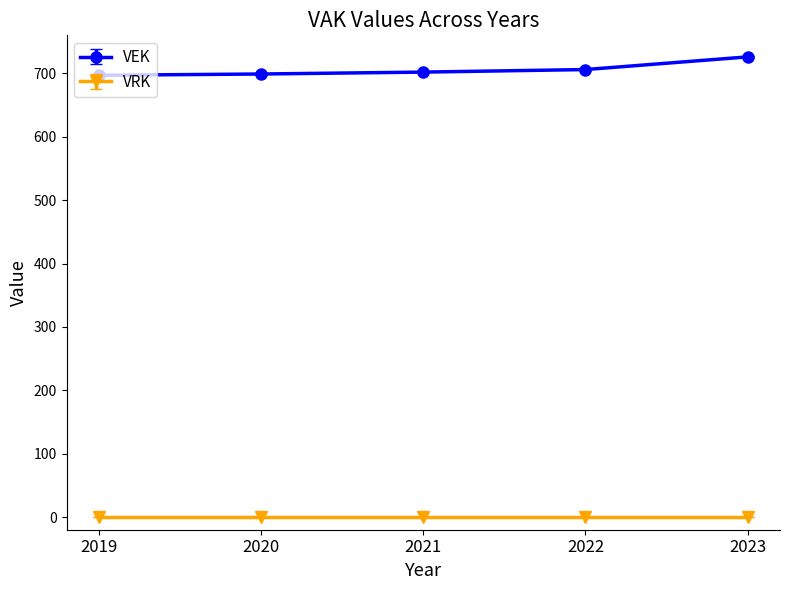

What is the difference between the highest and lowest values at 2020?

699